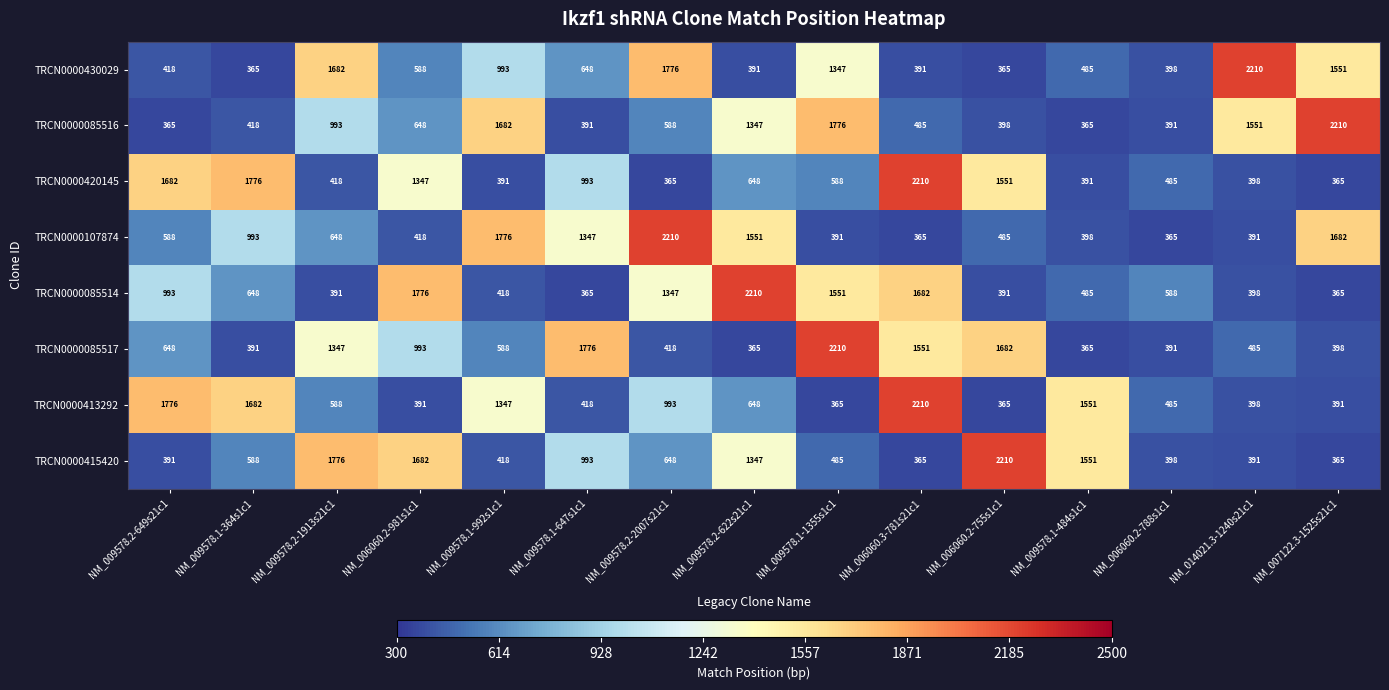

At which category is the sum across all series the highest?

NM_006060.3-781s21c1